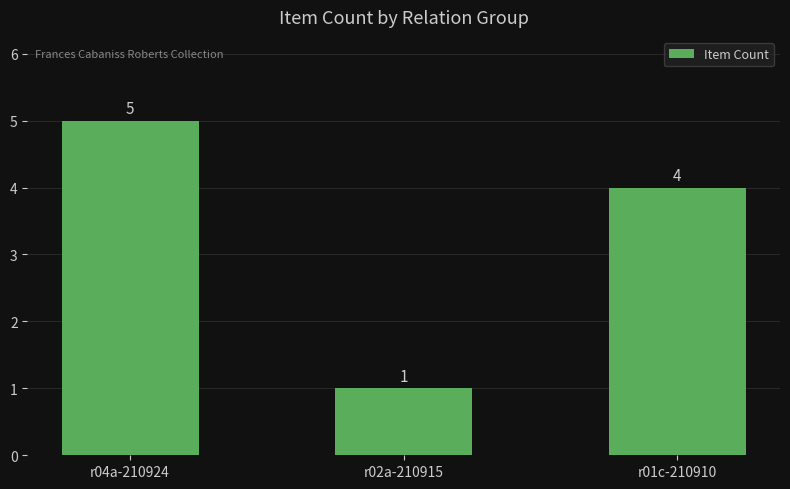

What is the sum of all values?

10